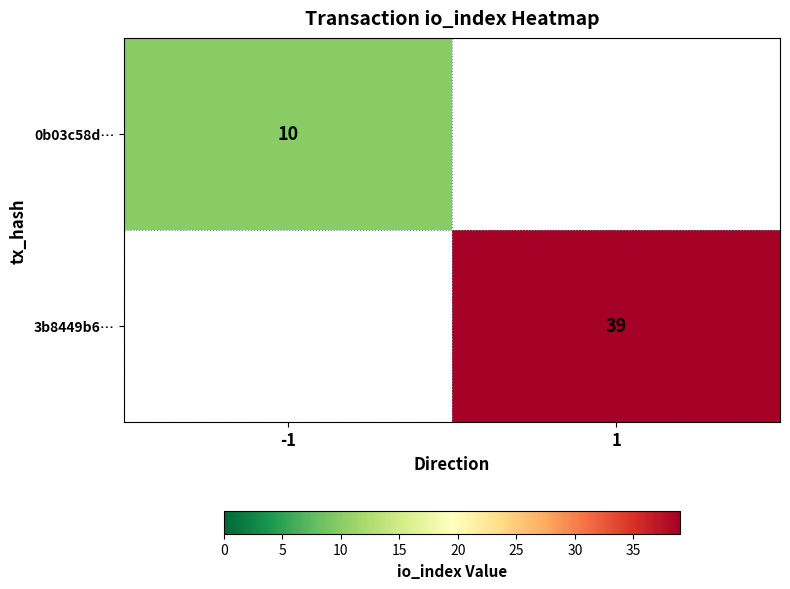

Which category has the lowest value across all series?

-1